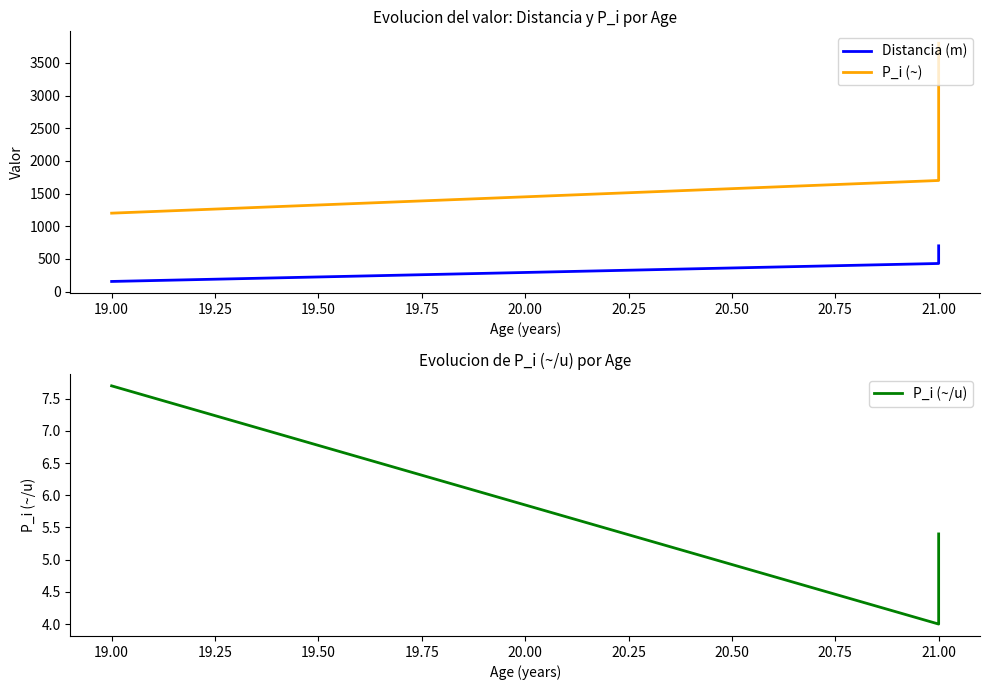

How many data points does each series have?

3